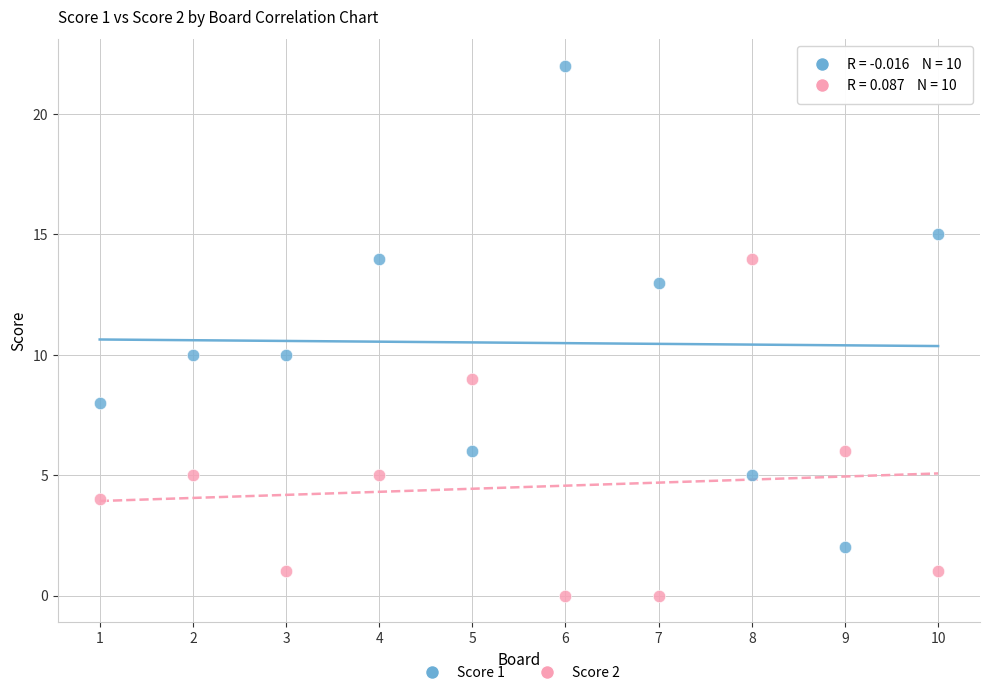

Which series contains the highest Y value?

Score 1